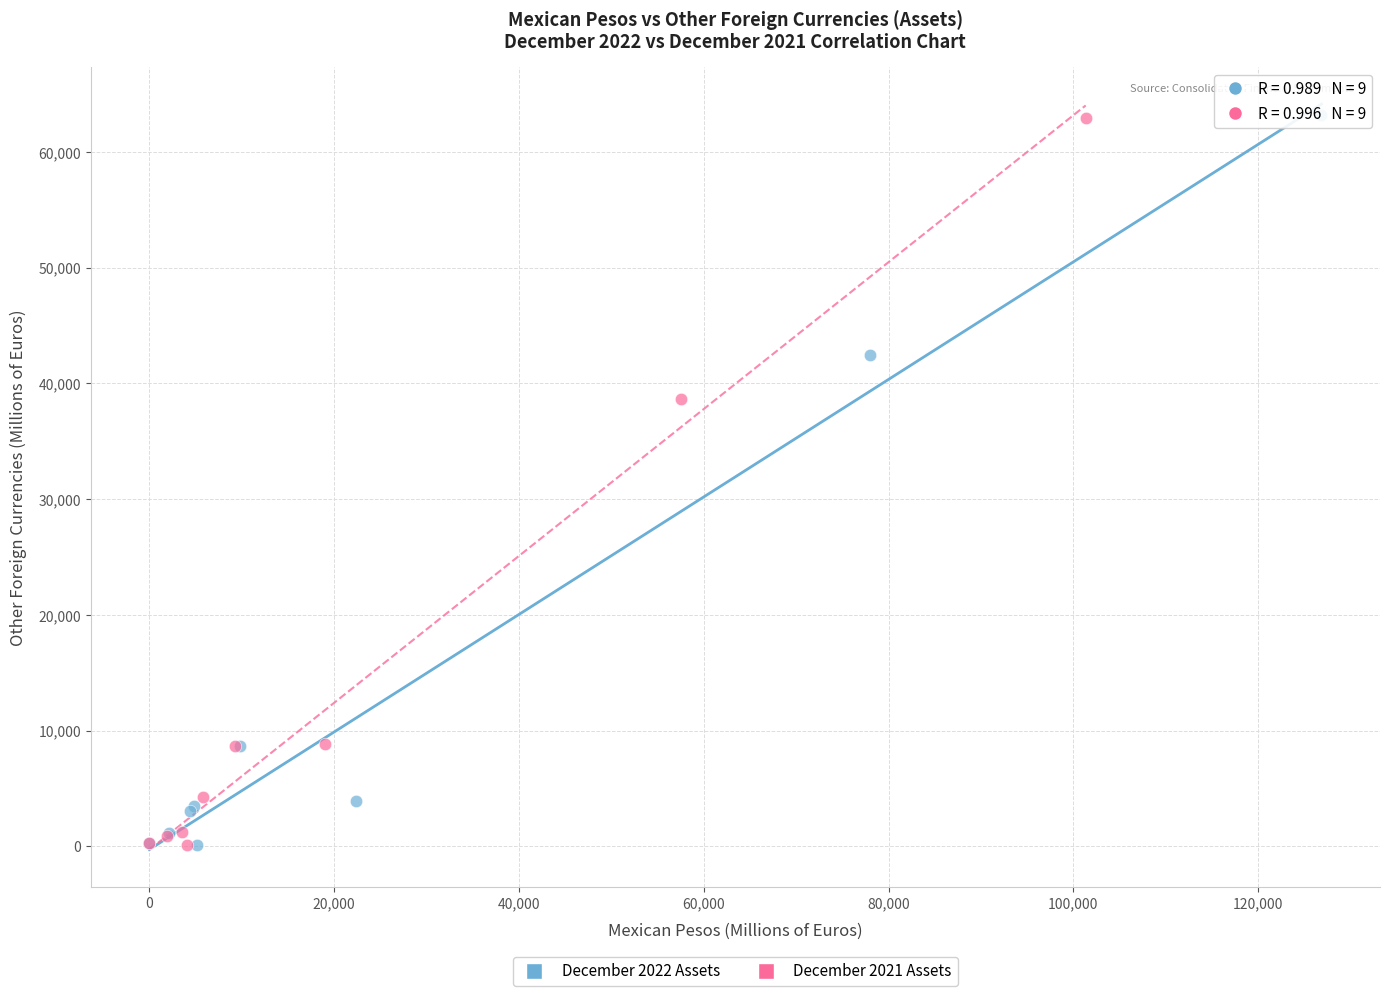

What are all the series names shown in the legend?

December 2022 Assets, December 2021 Assets